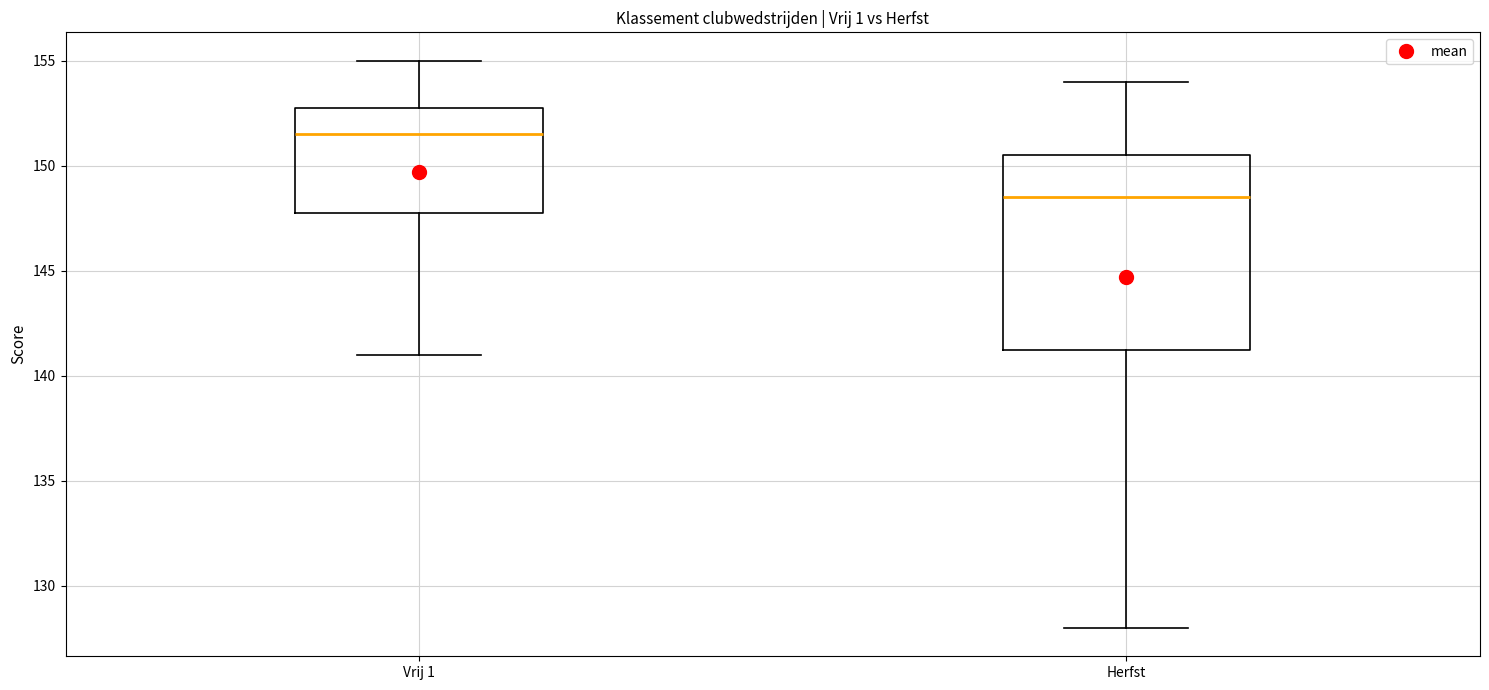

Comparing the boxes themselves (not the whiskers), which one is the tallest?

Herfst